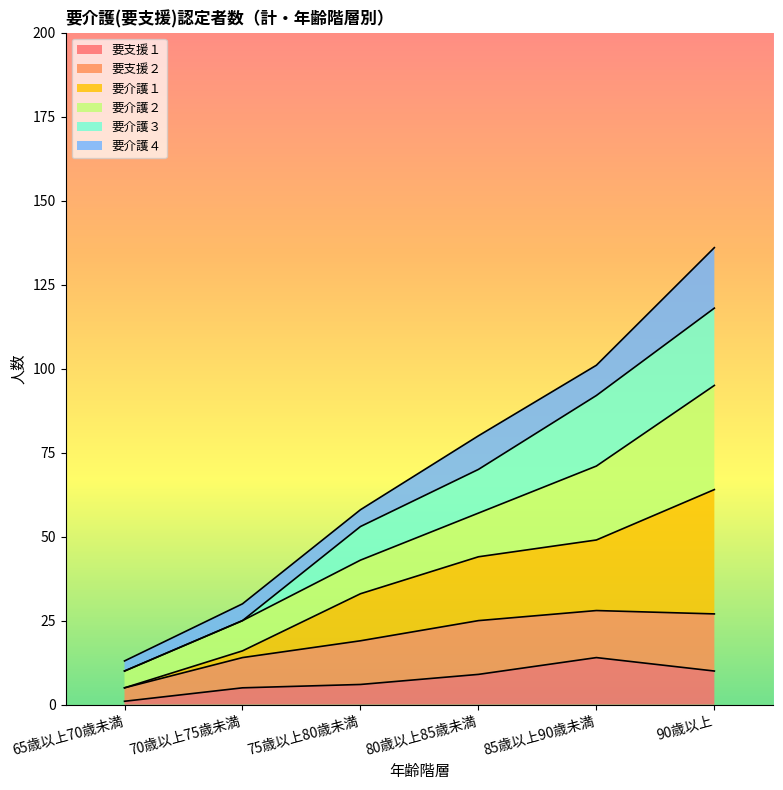

At which label does 要支援１ reach its minimum?

65歳以上70歳未満